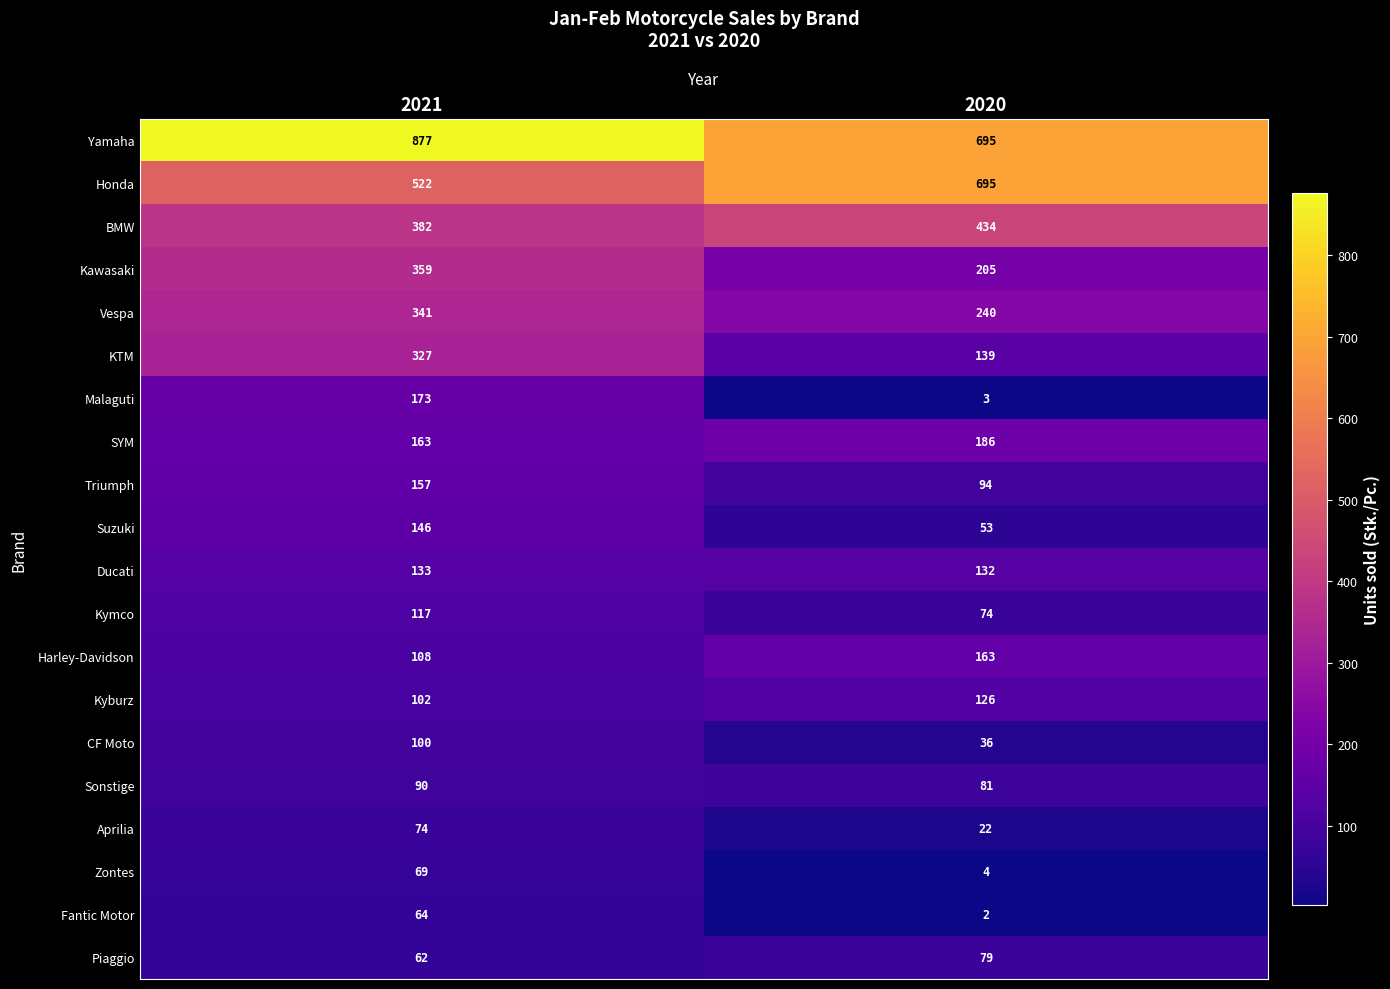

Which series changed the most between 2021 and 2020?

KTM